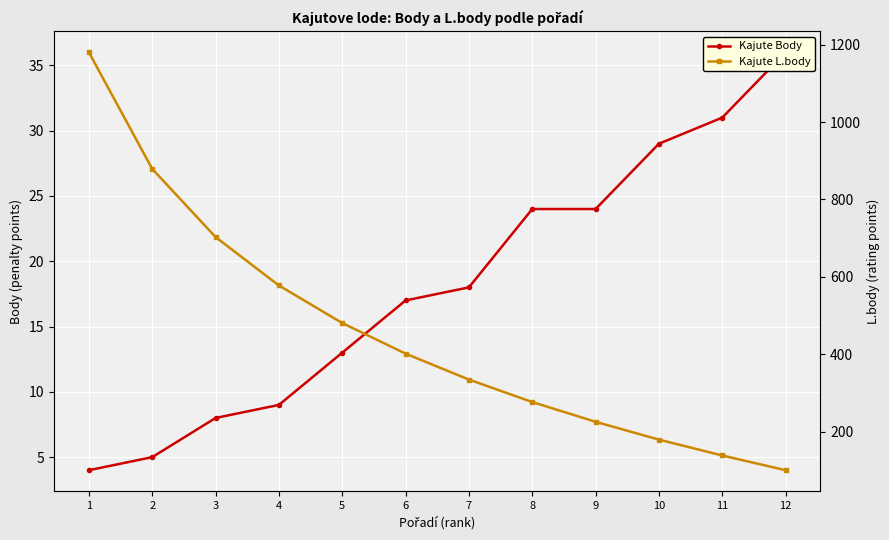

Rank the series by their maximum value, from highest to lowest.

Kajute L.body, Kajute Body